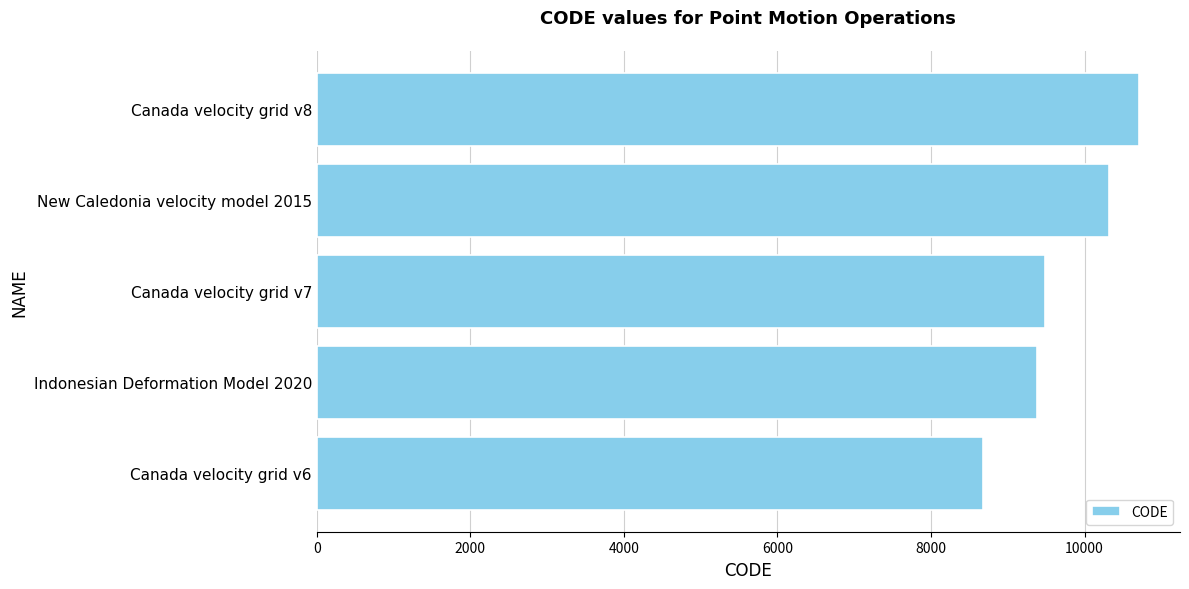

What is the sum of all values?

48564